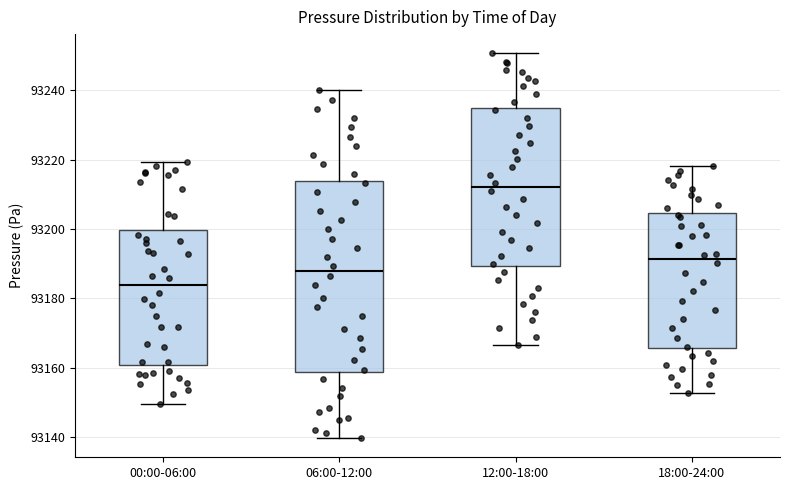

Reading left to right, transcribe this box plot: for each box, give where its median line is, the range the box spans, and where its two whiskers end, as read against the y-axis. The values are not printed on the chart, so give them approximately, as read against the axis.

00:00-06:00: median 93184, box 93160 to 93200, whiskers 93150 to 93220
06:00-12:00: median 93188, box 93158 to 93214, whiskers 93140 to 93240
12:00-18:00: median 93212, box 93190 to 93234, whiskers 93166 to 93250
18:00-24:00: median 93192, box 93166 to 93204, whiskers 93152 to 93218